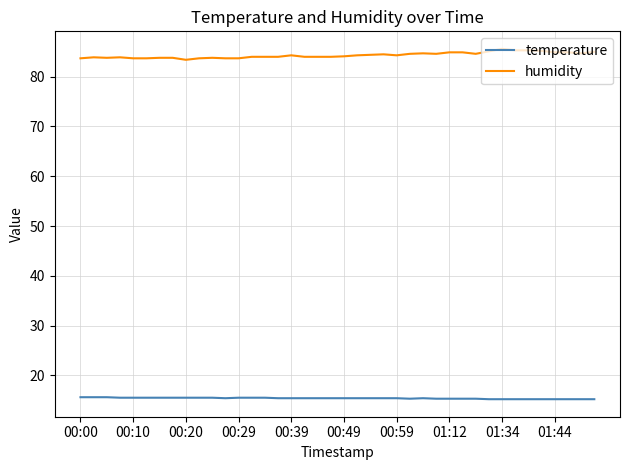

Which series has the largest total across all categories?

humidity